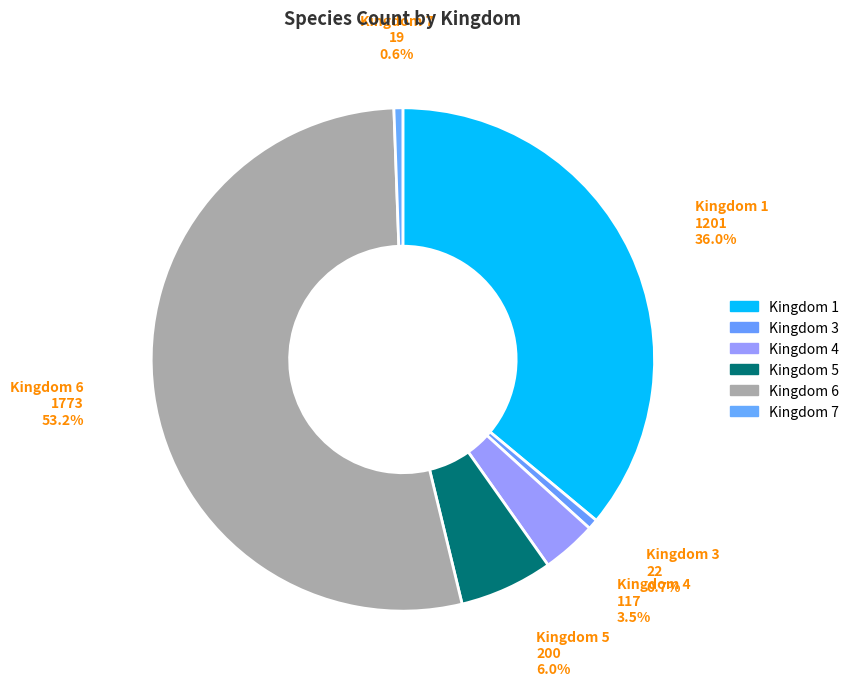

What percentage is the Kingdom 3 slice, to the nearest percent?

1%